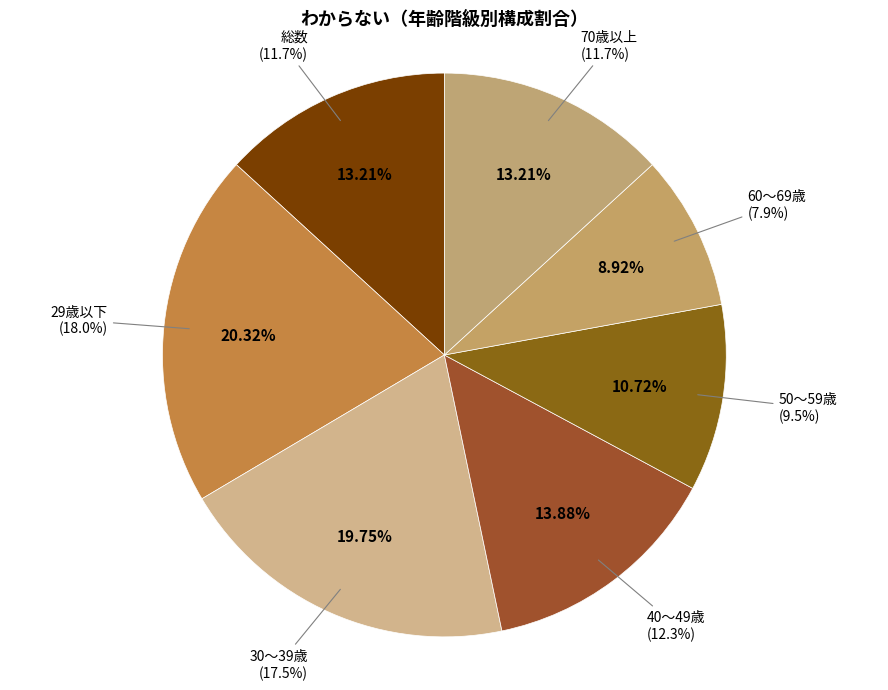

Approximately how many times larger is the value at 70歳以上 compared to 30～39歳?

0.7